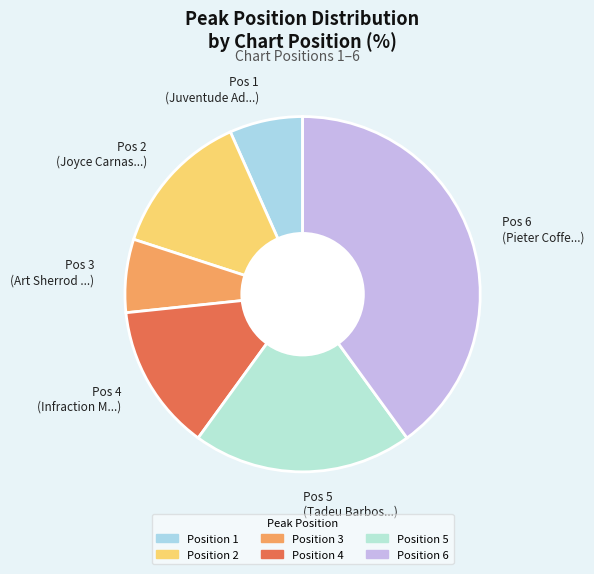

Approximately how many times larger is the value at Pos 5 (Tadeu Barbos...) compared to Pos 3 (Art Sherrod ...)?

3.0